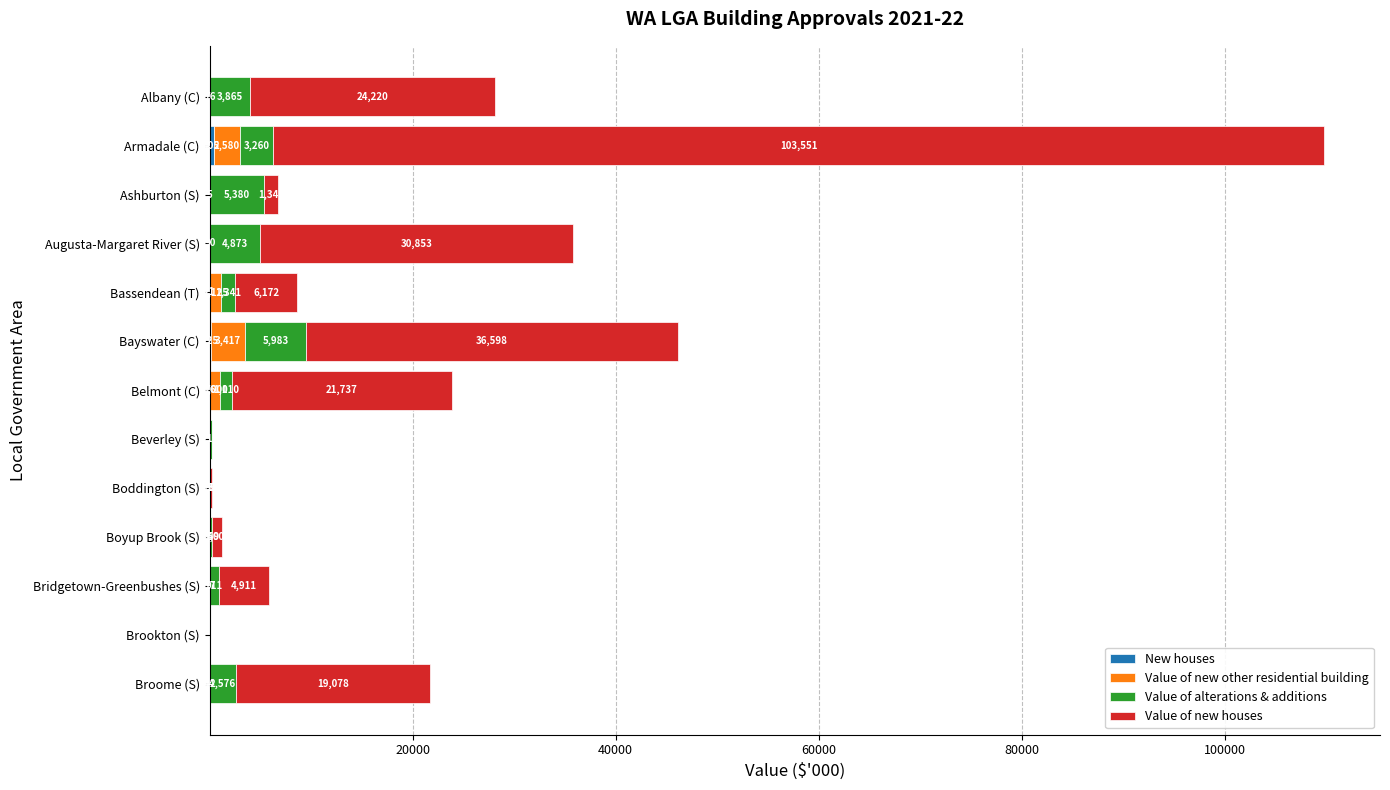

Rank the series by their maximum value, from highest to lowest.

Value of new houses, Value of alterations & additions, Value of new other residential building, New houses